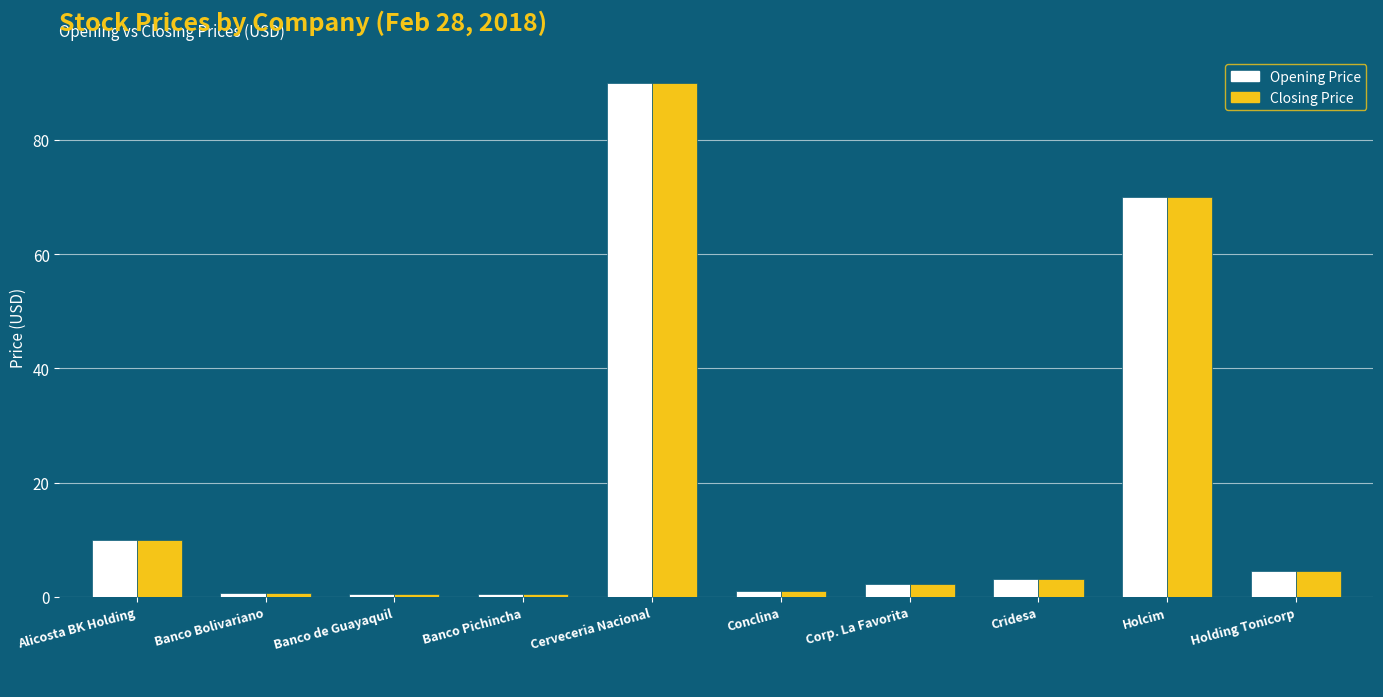

What is the sum of the Closing Price values at Alicosta BK Holding and Banco Bolivariano?

10.7